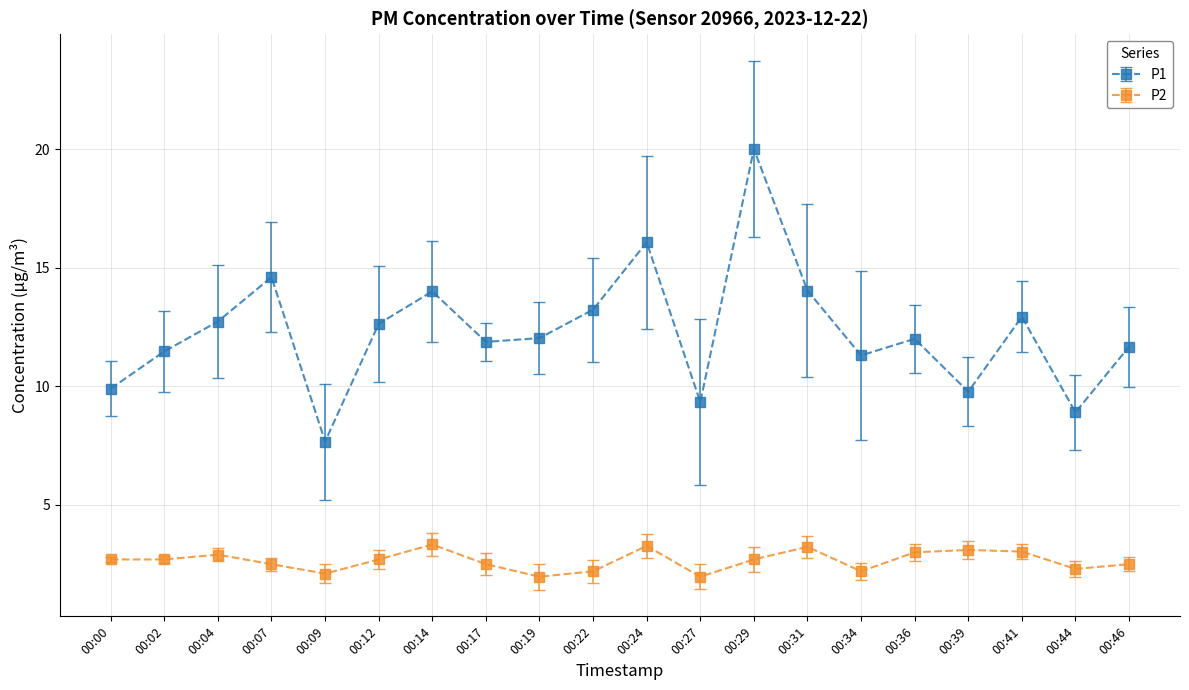

The P1 series shows 14.0 at 00:31. True or false?

True